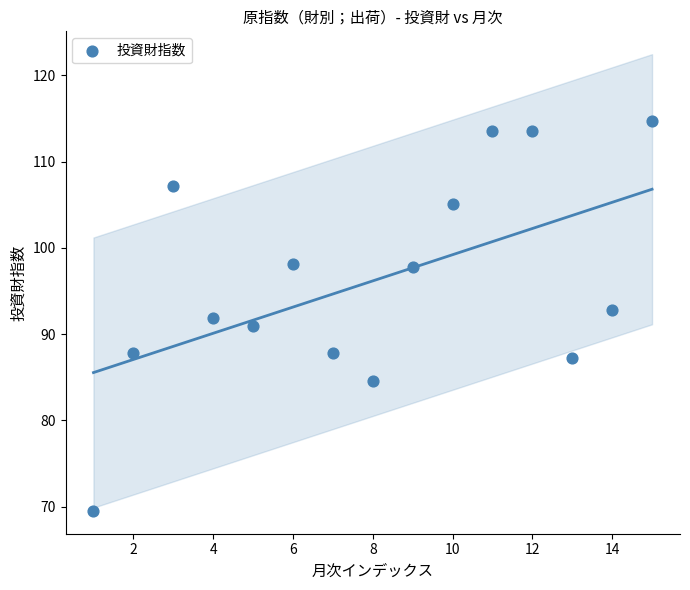

What is the range of X values (max minus min)?

14.0